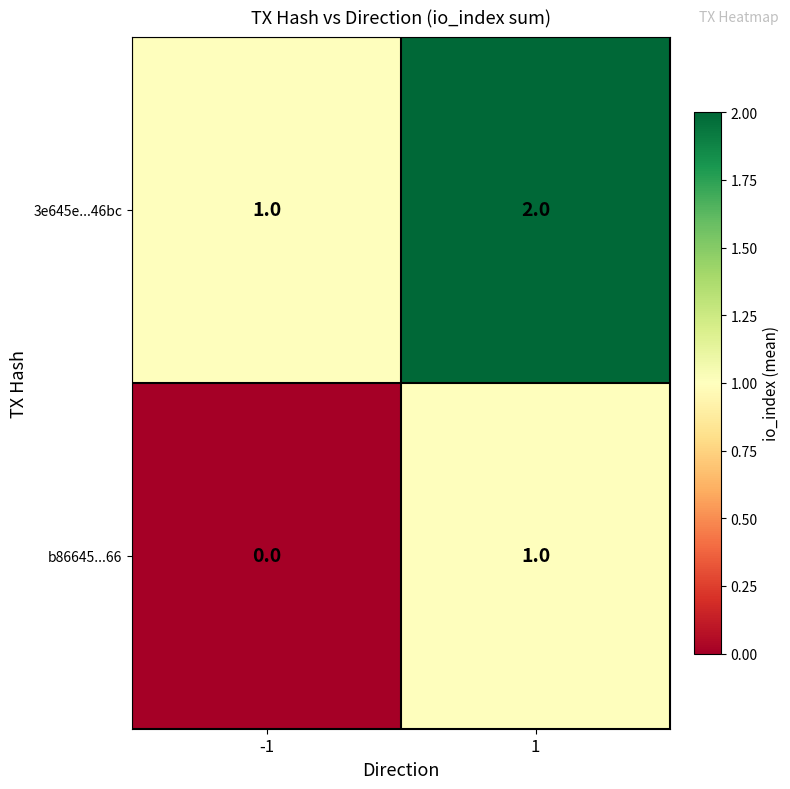

The value of b86645...66 at -1 is 0. True or false?

True